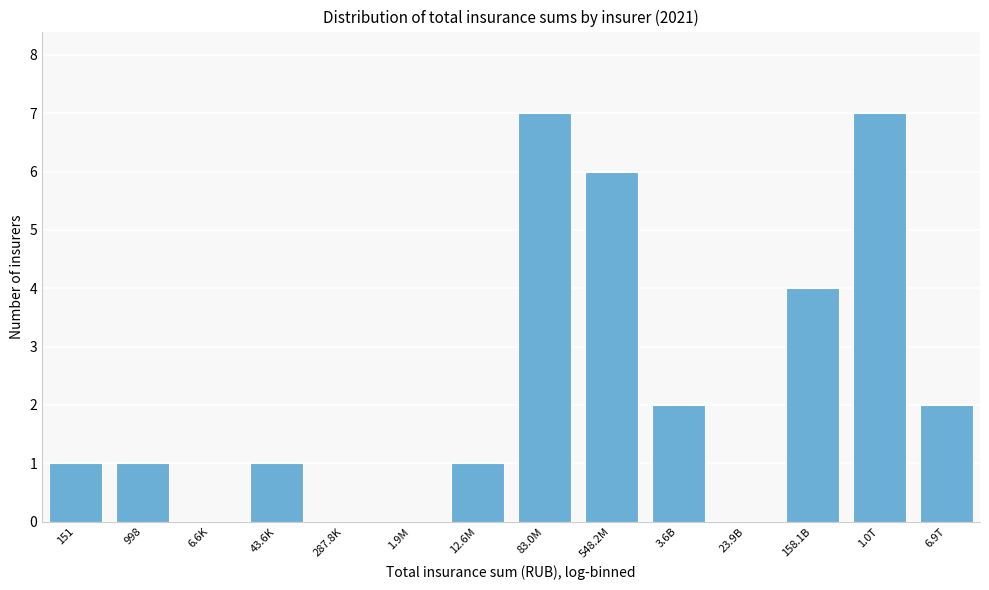

Reading right to left, extract all data points from this chart.

6.9T=2	1.0T=7	158.1B=4	23.9B=0	3.6B=2	548.2M=6	83.0M=7	12.6M=1	1.9M=0	287.8K=0	43.6K=1	6.6K=0	998=1	151=1